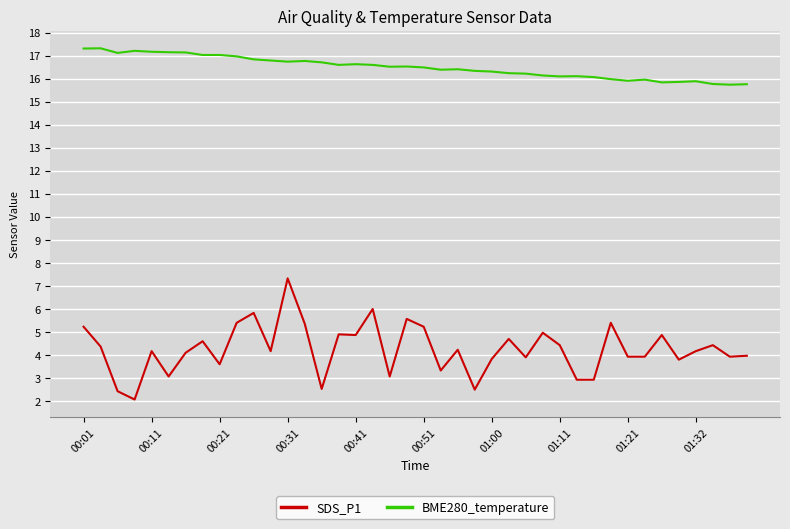

True or false: BME280_temperature and SDS_P1 intersect in this chart.

False